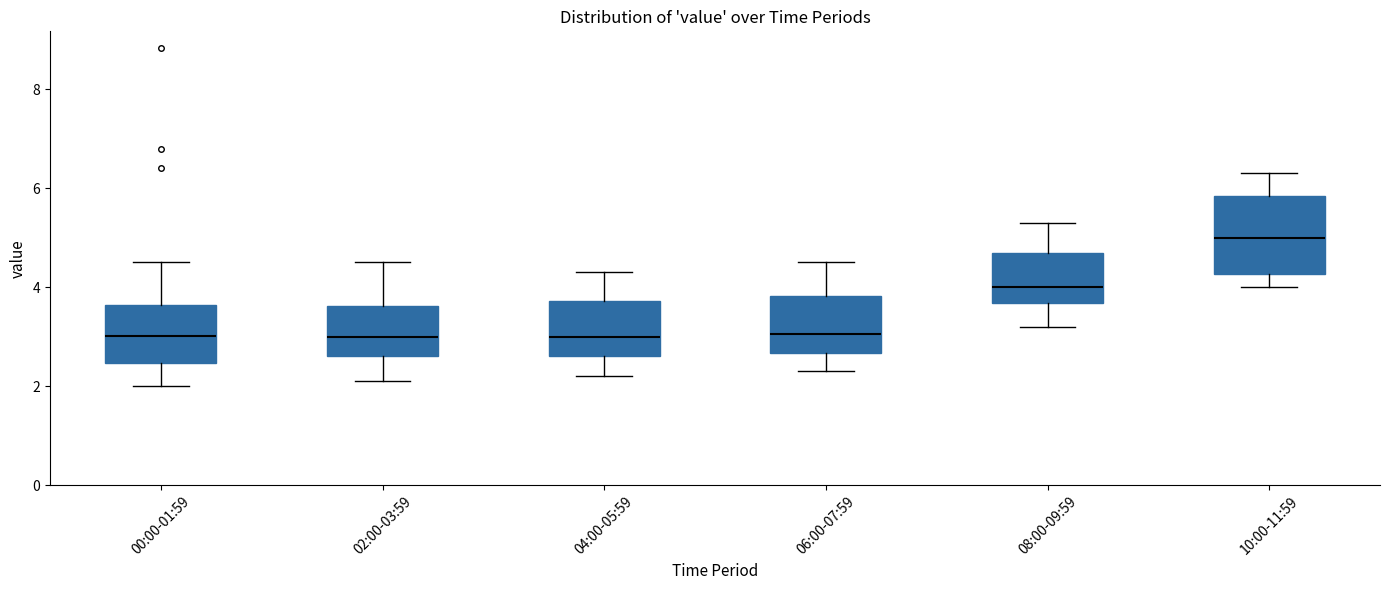

Reading left to right, transcribe this box plot: for each box, give where its median line is, the range the box spans, and where its two whiskers end, as read against the y-axis. The values are not printed on the chart, so give them approximately, as read against the axis.

00:00-01:59: median 3.0, box 2.4 to 3.6, whiskers 2.0 to 4.6
02:00-03:59: median 3.0, box 2.6 to 3.6, whiskers 2.2 to 4.6
04:00-05:59: median 3.0, box 2.6 to 3.8, whiskers 2.2 to 4.4
06:00-07:59: median 3.0, box 2.6 to 3.8, whiskers 2.4 to 4.6
08:00-09:59: median 4.0, box 3.6 to 4.8, whiskers 3.2 to 5.4
10:00-11:59: median 5.0, box 4.2 to 5.8, whiskers 4.0 to 6.4